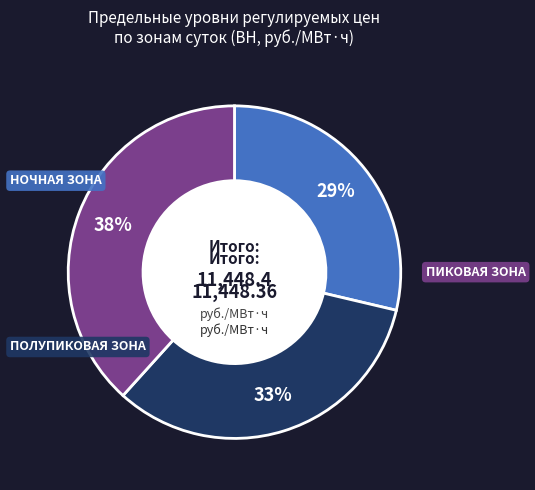

Is there any slice that represents more than half of the pie?

No